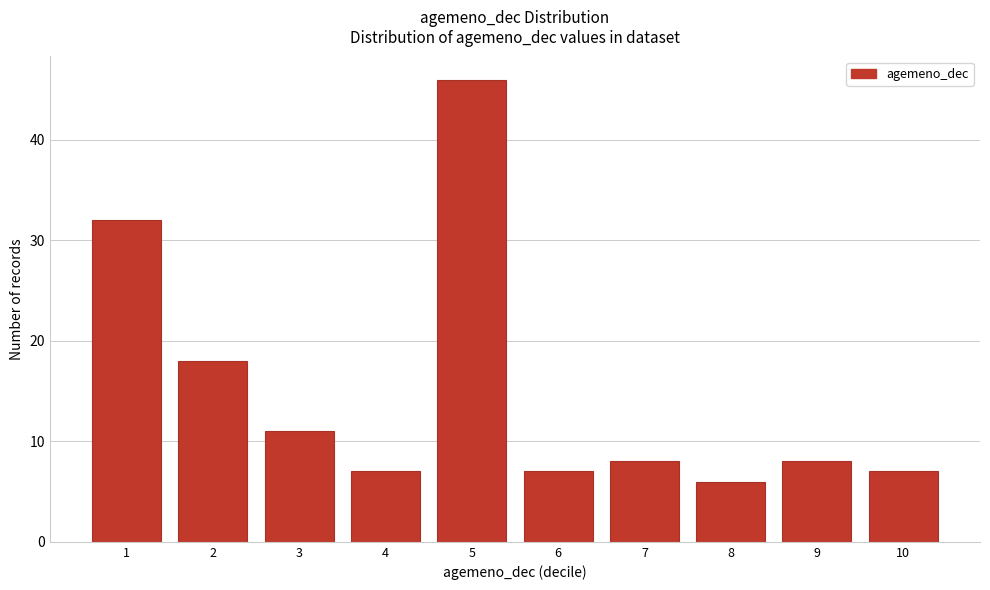

Reading right to left, what are all the values shown in this chart?

10=7	9=8	8=6	7=8	6=7	5=46	4=7	3=11	2=18	1=32